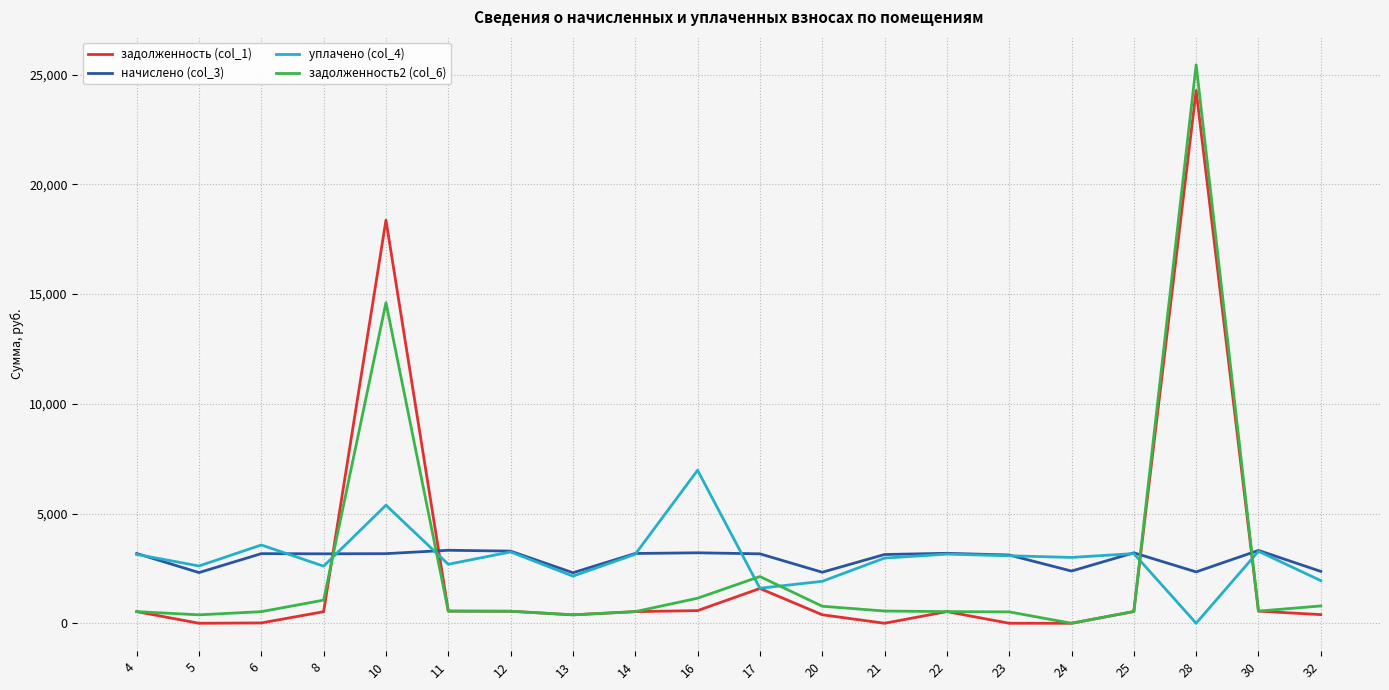

At which label does задолженность (col_1) reach its peak?

28